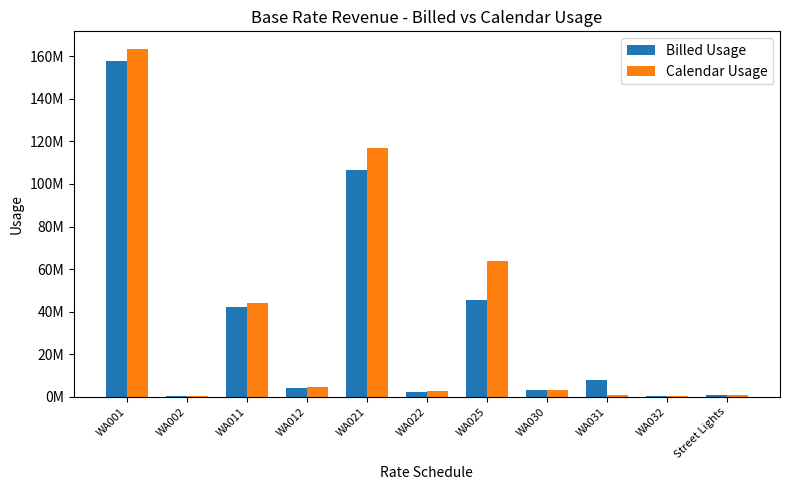

True or false: Calendar Usage has a value of 458023 at WA031.

False